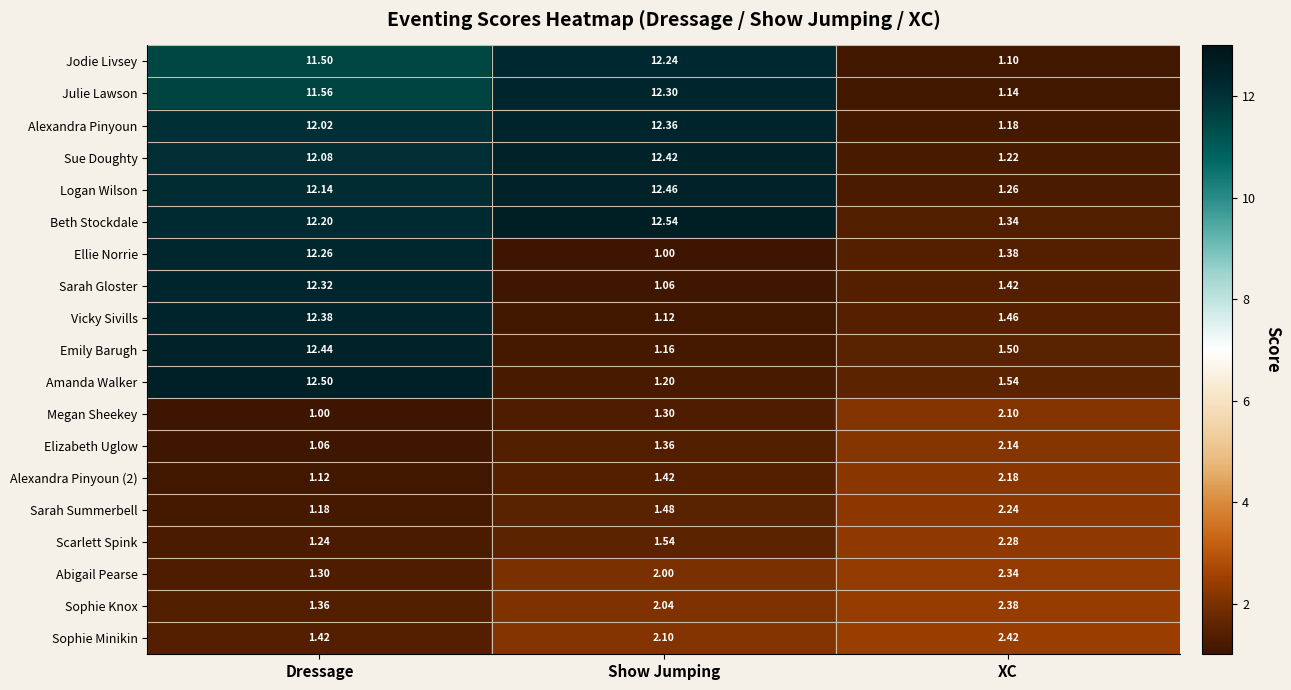

At which label does Alexandra Pinyoun reach its peak?

Show Jumping